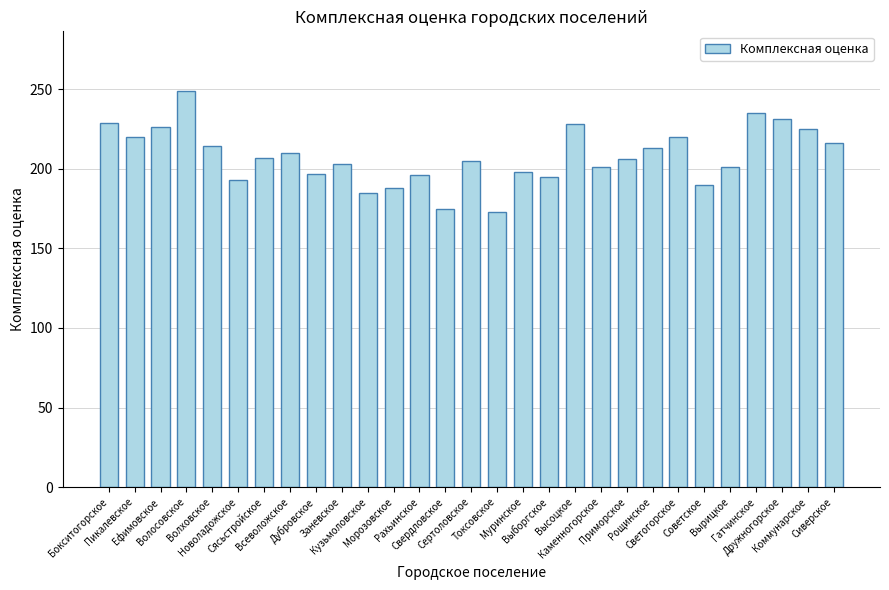

What is the change in value from Бокситогорское to Сясьстройское?

-22